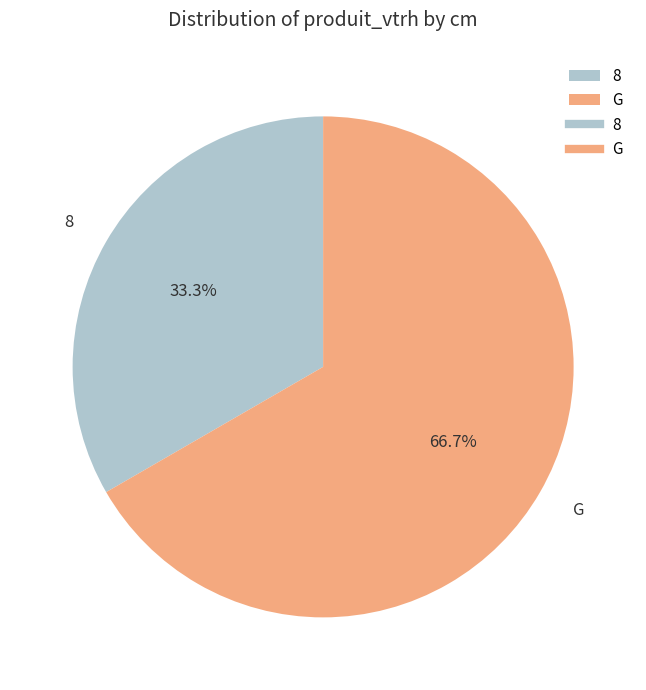

To the nearest percent, what portion does 8 represent?

33%